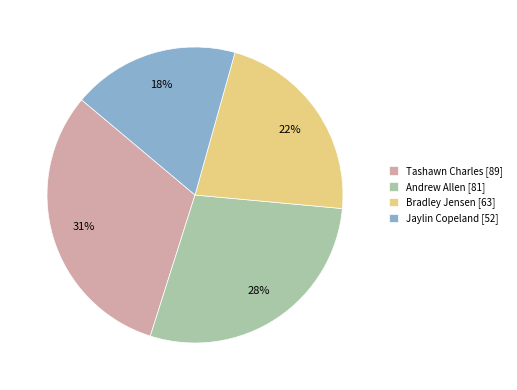

Rank the categories by value from highest to lowest.

Tashawn Charles, Andrew Allen, Bradley Jensen, Jaylin Copeland